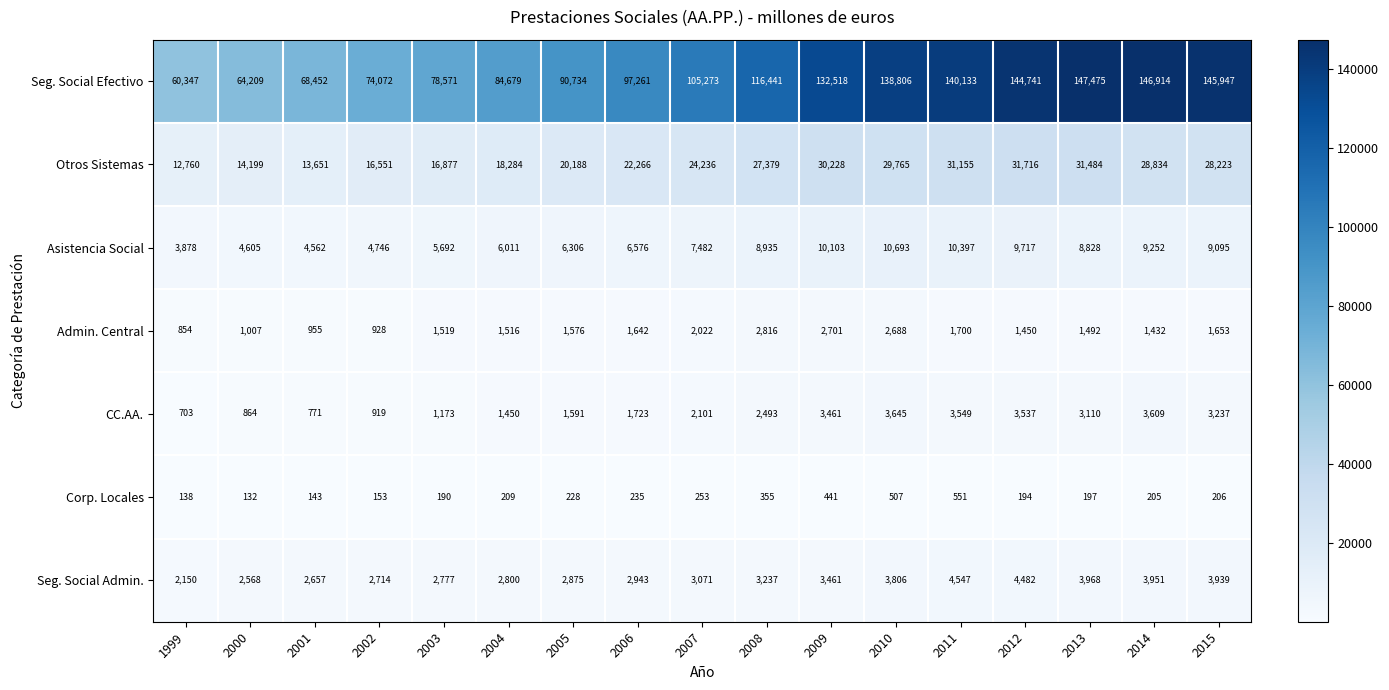

Which series has the widest spread of values?

Seg. Social Efectivo